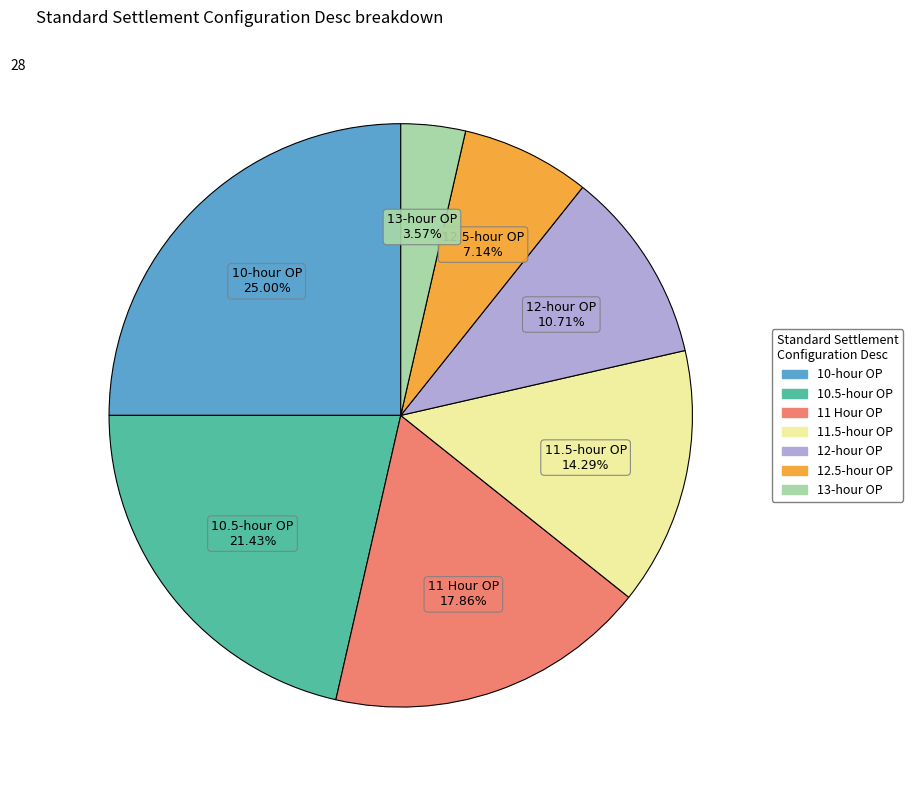

To the nearest percent, what percentage of the pie is 10.5-hour OP?

21%